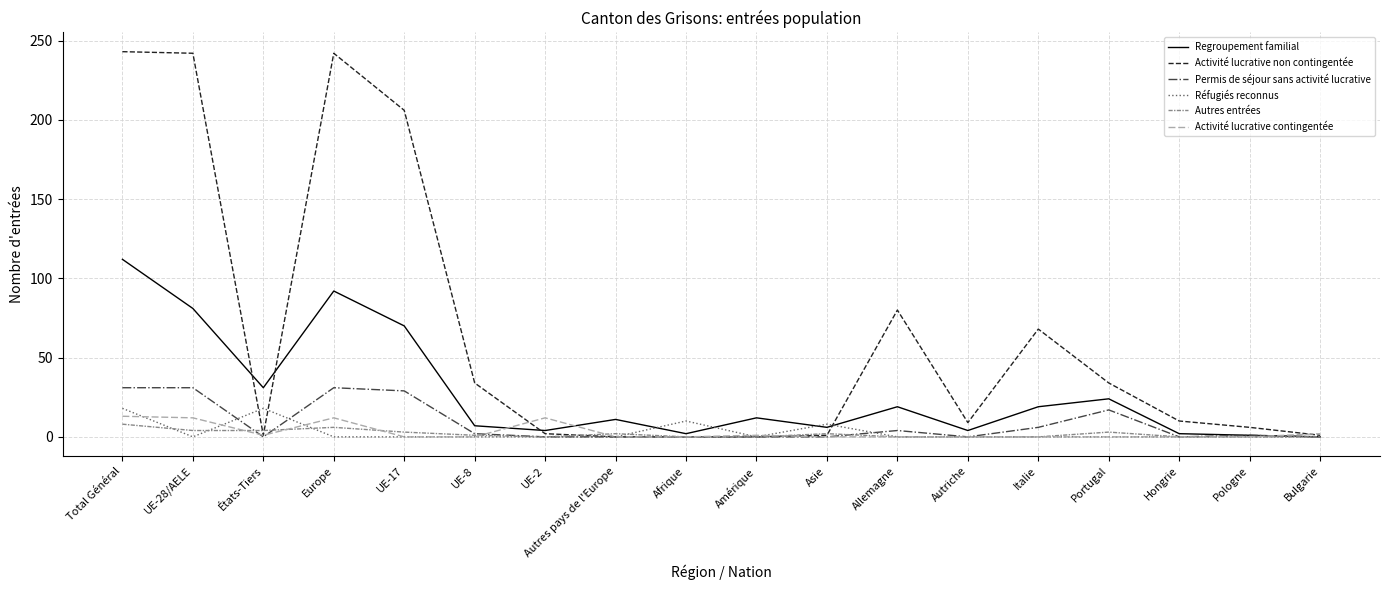

List the series in order of their peak value, lowest first.

Autres entrées, Activité lucrative contingentée, Réfugiés reconnus, Permis de séjour sans activité lucrative, Regroupement familial, Activité lucrative non contingentée